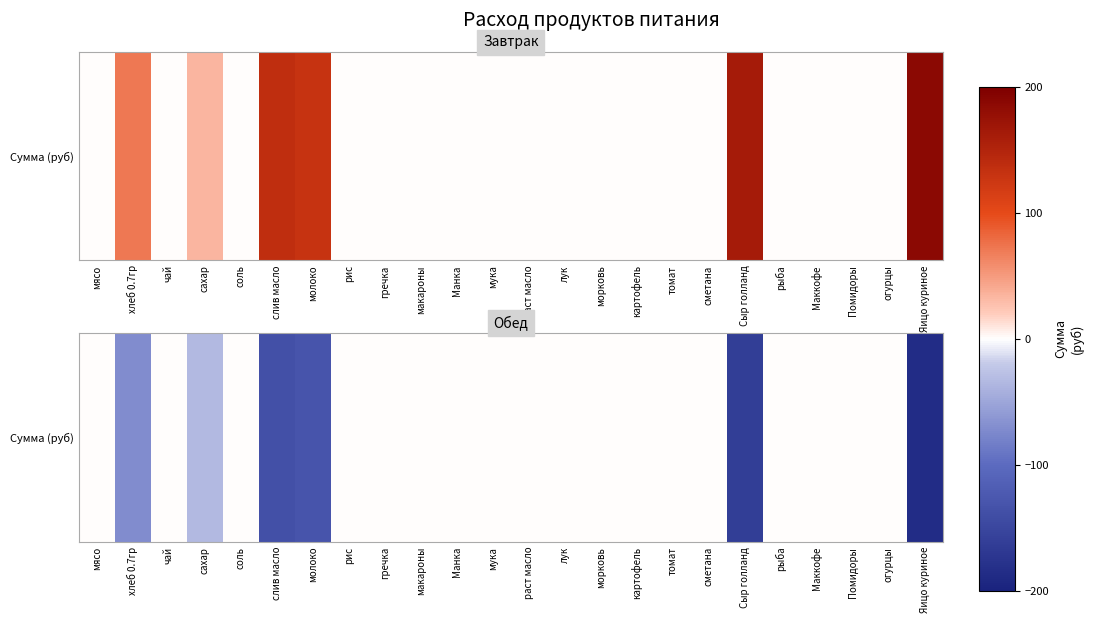

How many distinct data groups are displayed?

1